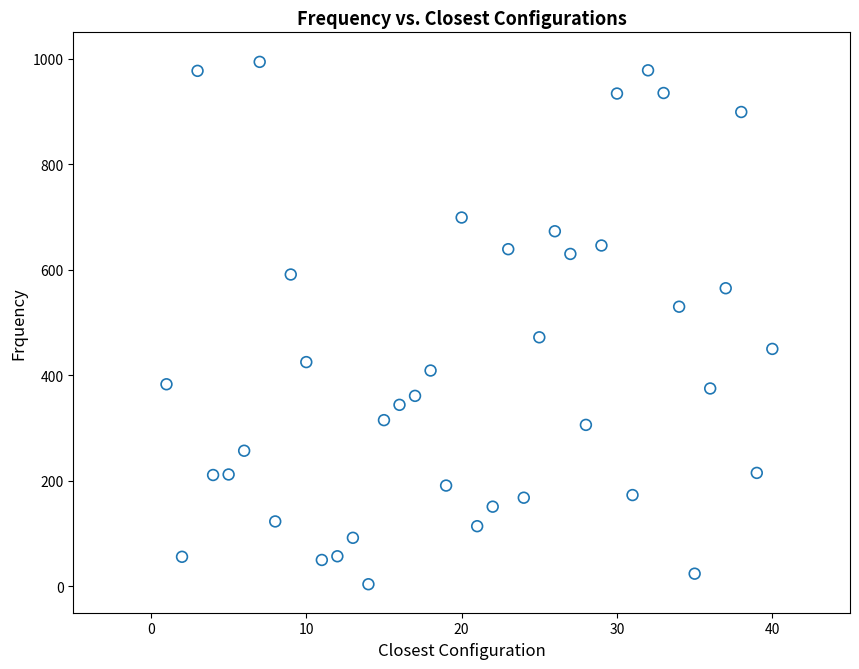

What is the range of Y values (max minus min)?

990